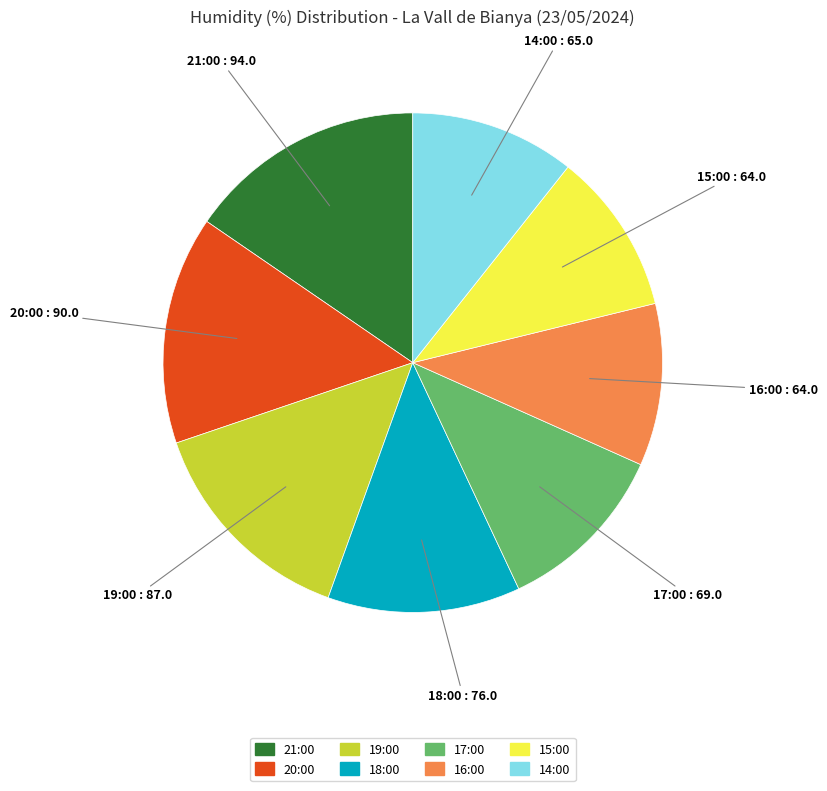

How many segments does this pie chart have?

8